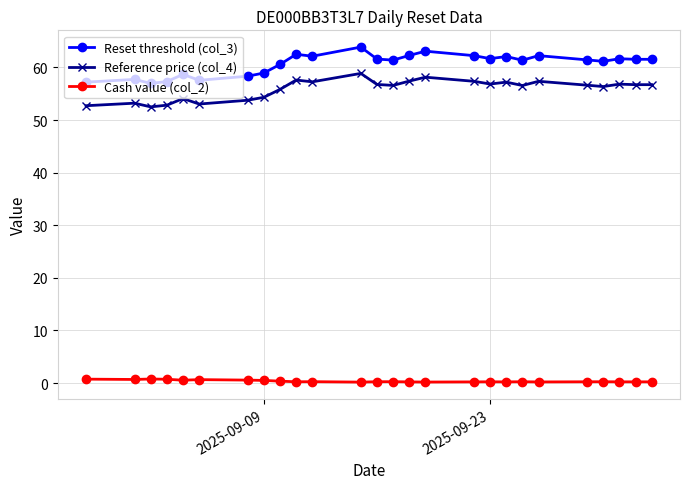

True or false: Cash value (col_2) and Reset threshold (col_3) cross at least once.

False